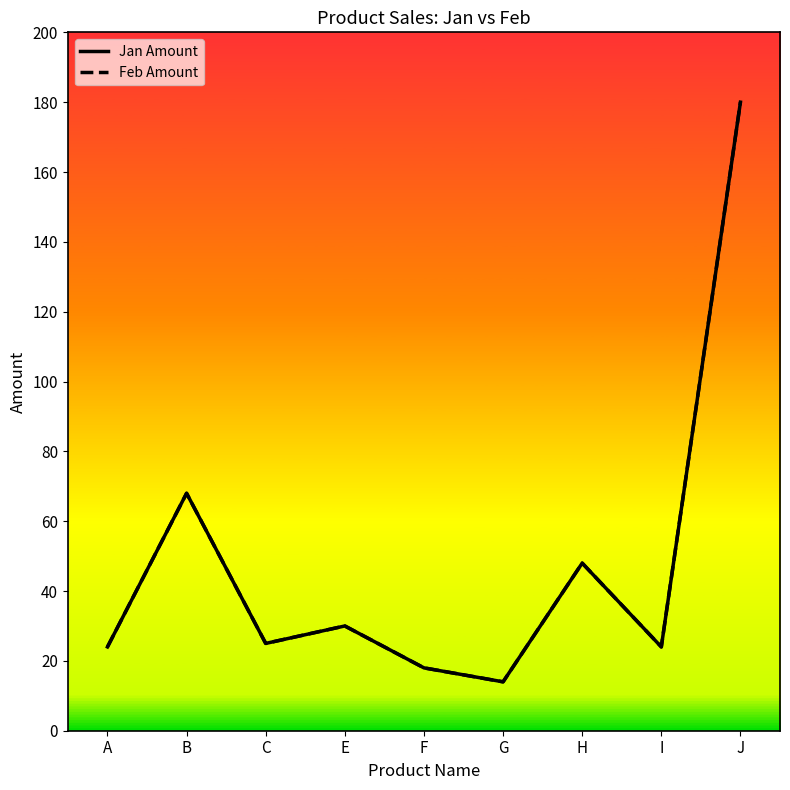

Is this an area chart (filled region under the line)?

No